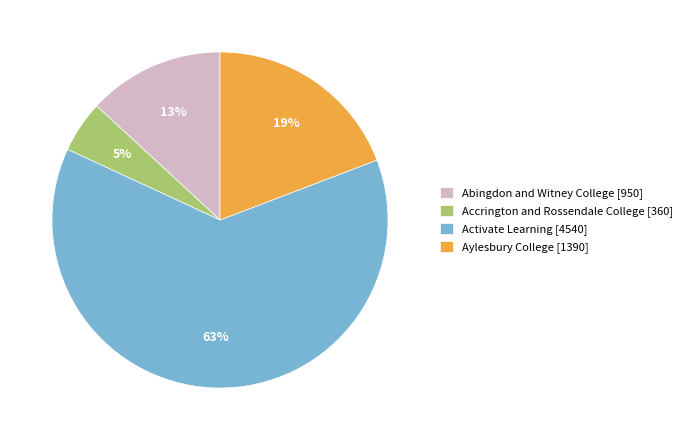

To the nearest percent, what portion does Abingdon and Witney College [950] represent?

13%